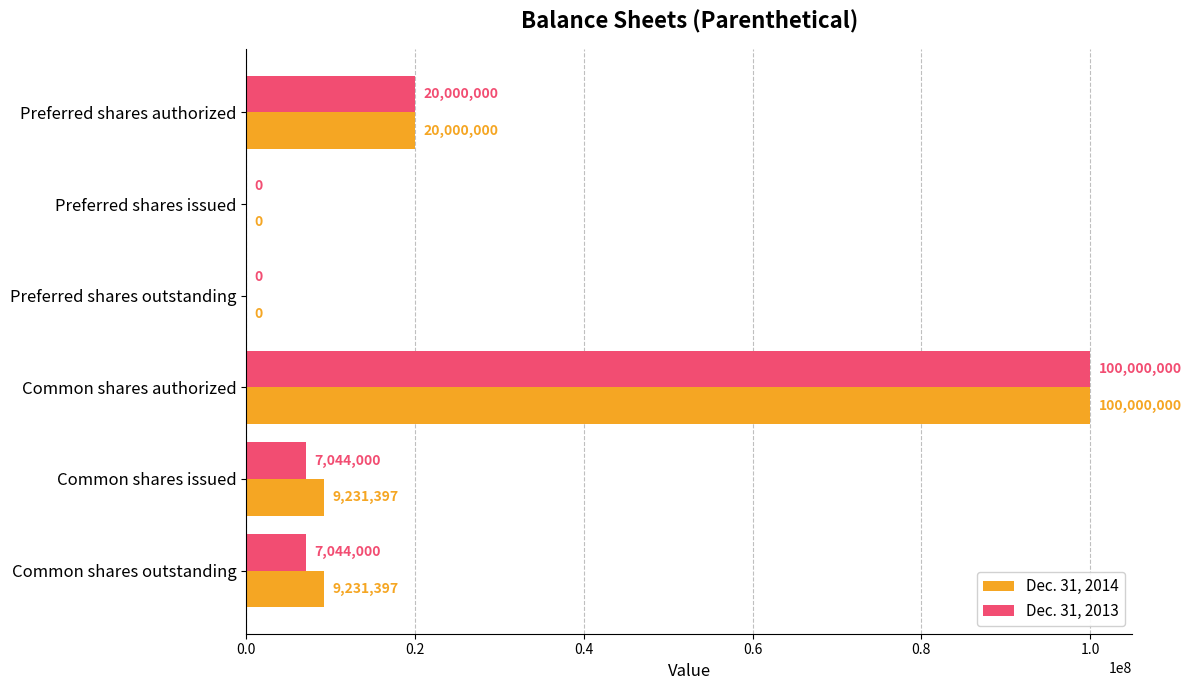

What is the sum of all Dec. 31, 2014 values?

138462794